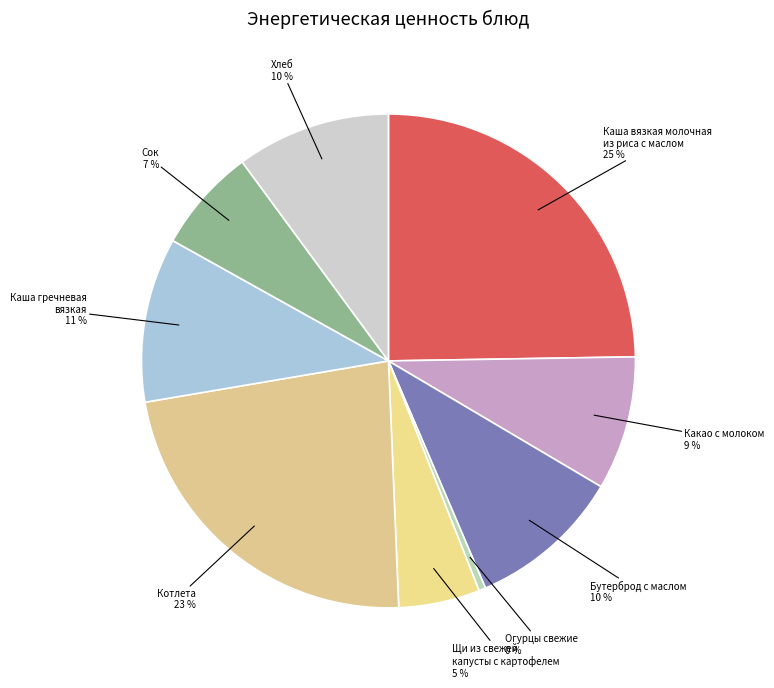

To the nearest percent, what portion does Котлета represent?

23%